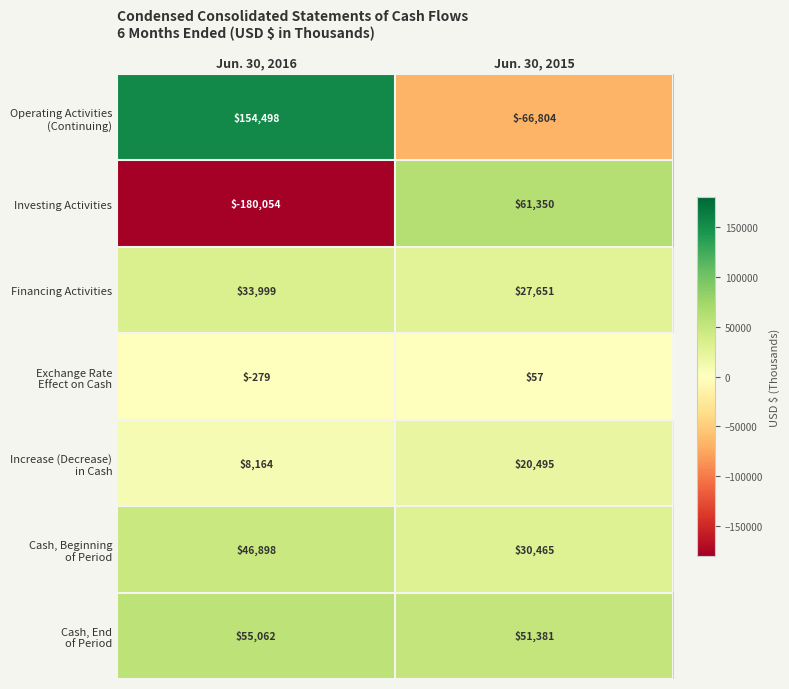

Read the Financing Activities value at Jun. 30, 2016, to the nearest 10.

34000